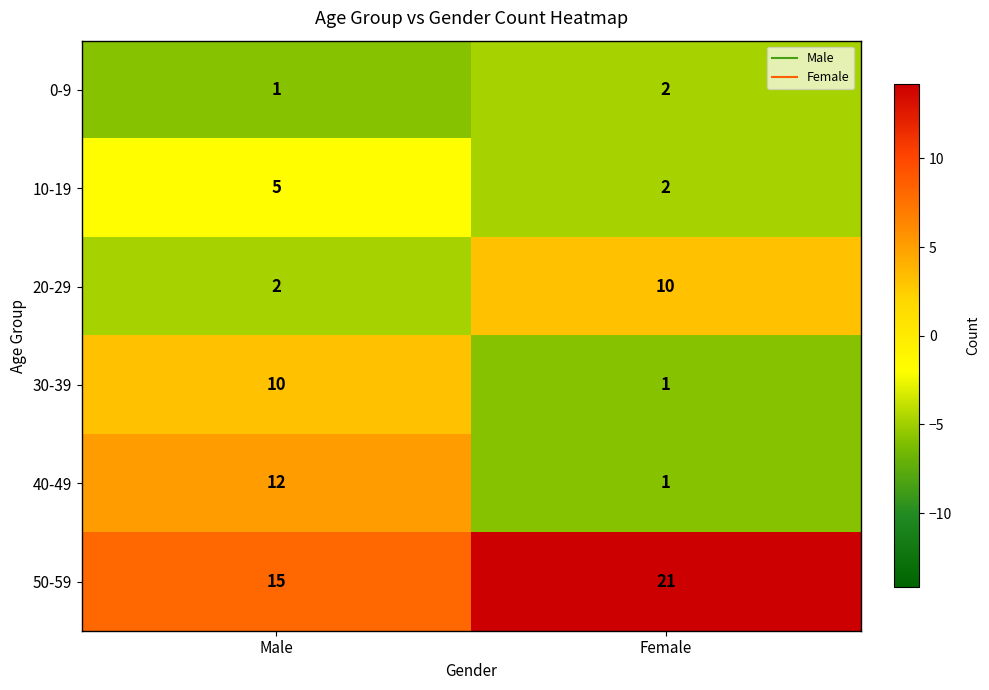

What is the minimum value shown in the chart?

1